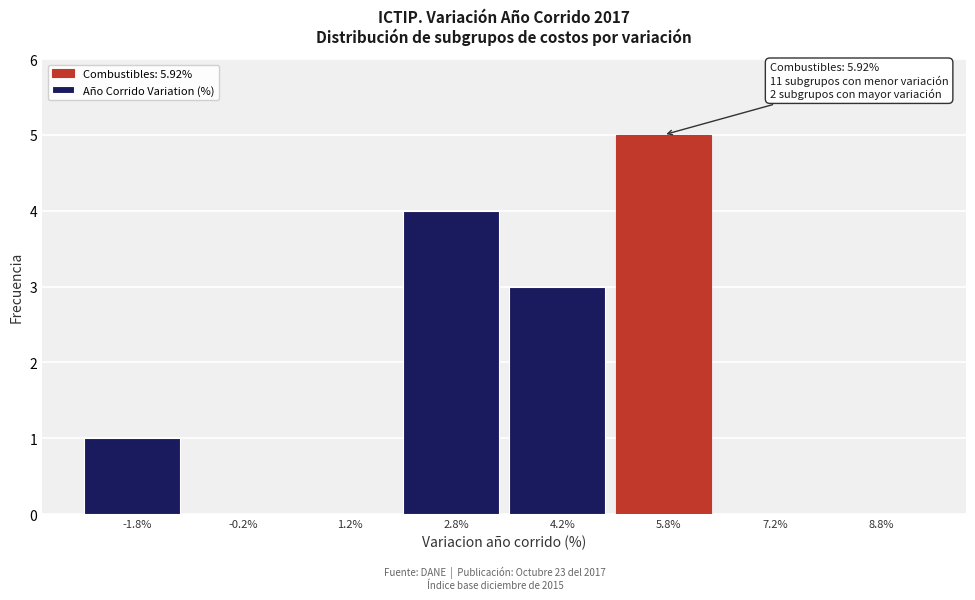

Which range on the x-axis has the tallest bar?

5.0 to 6.5